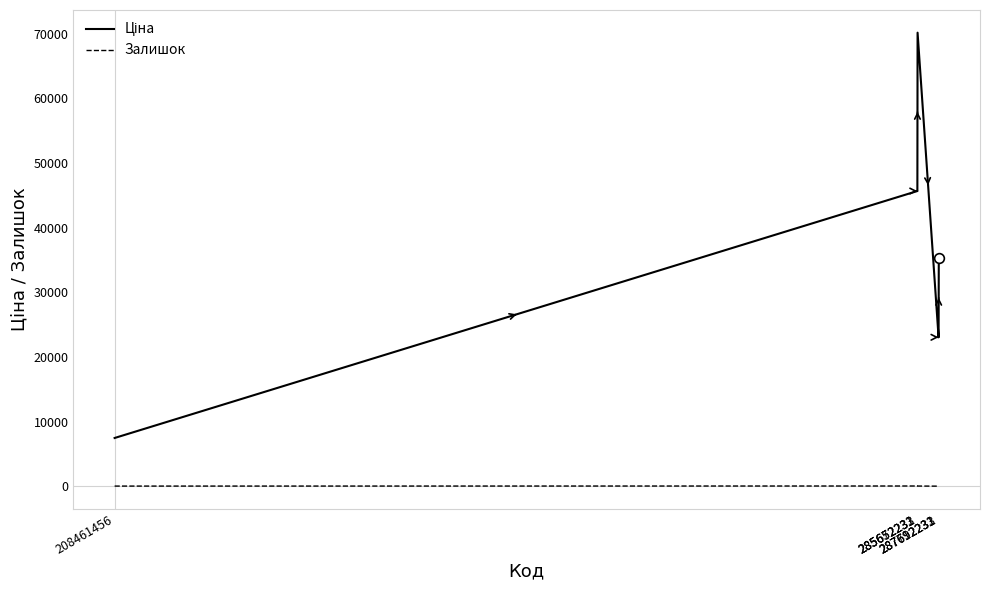

What is the maximum value shown in the chart?

70181.6